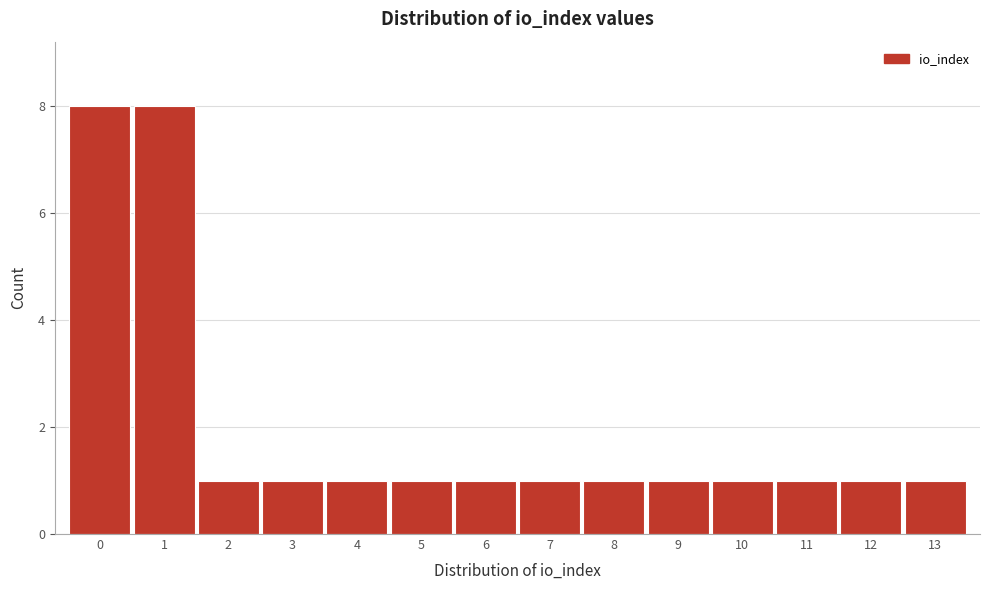

Reading left to right, transcribe all the data shown in this chart.

0=8	1=8	2=1	3=1	4=1	5=1	6=1	7=1	8=1	9=1	10=1	11=1	12=1	13=1